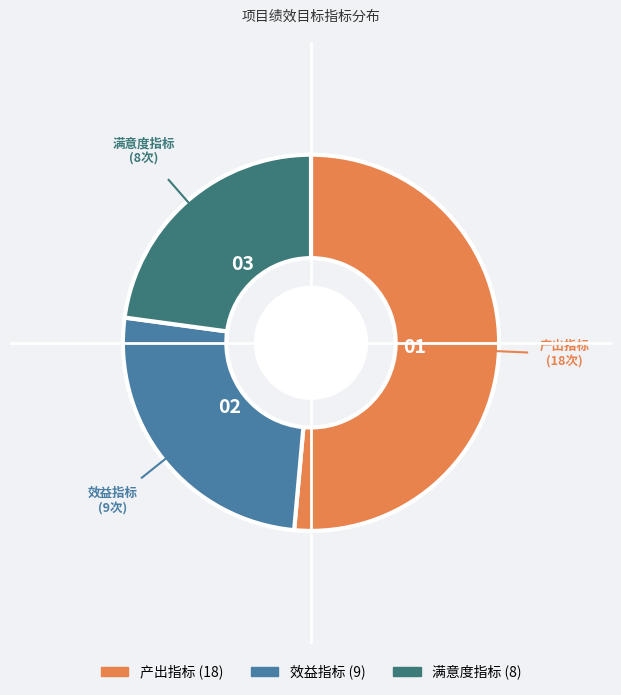

Which has a higher value, 满意度指标 or 产出指标?

产出指标